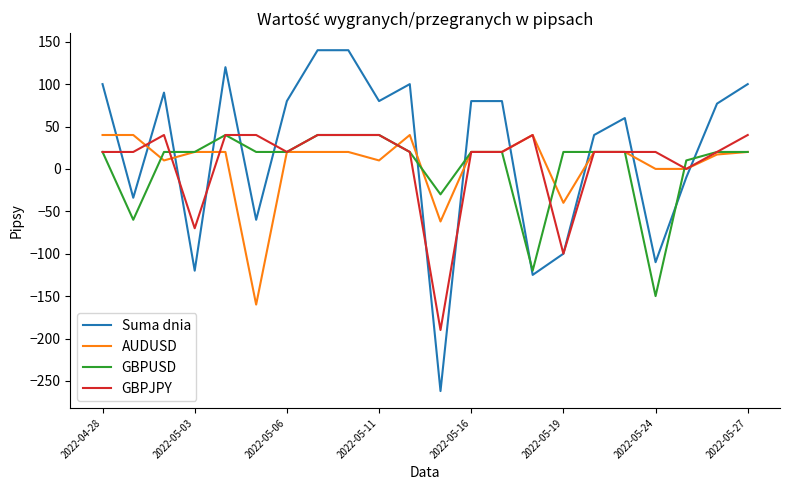

Is this an area chart (filled region under the line)?

No